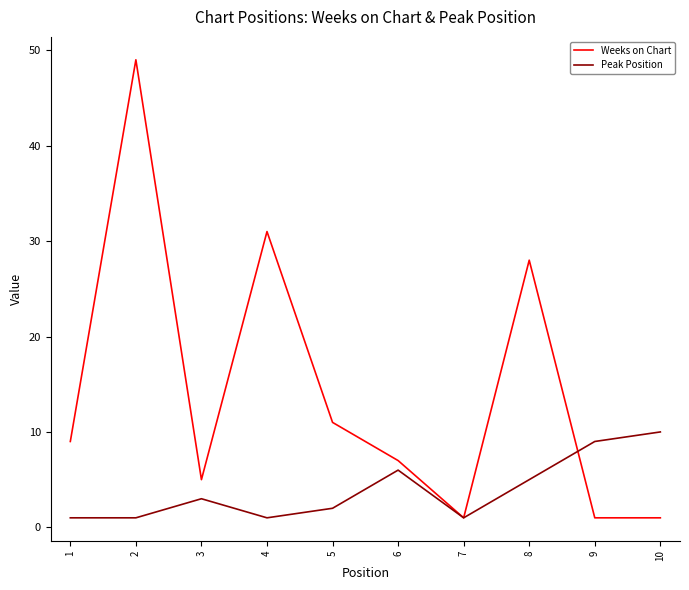

Rank the series by their average value, from highest to lowest.

Weeks on Chart, Peak Position